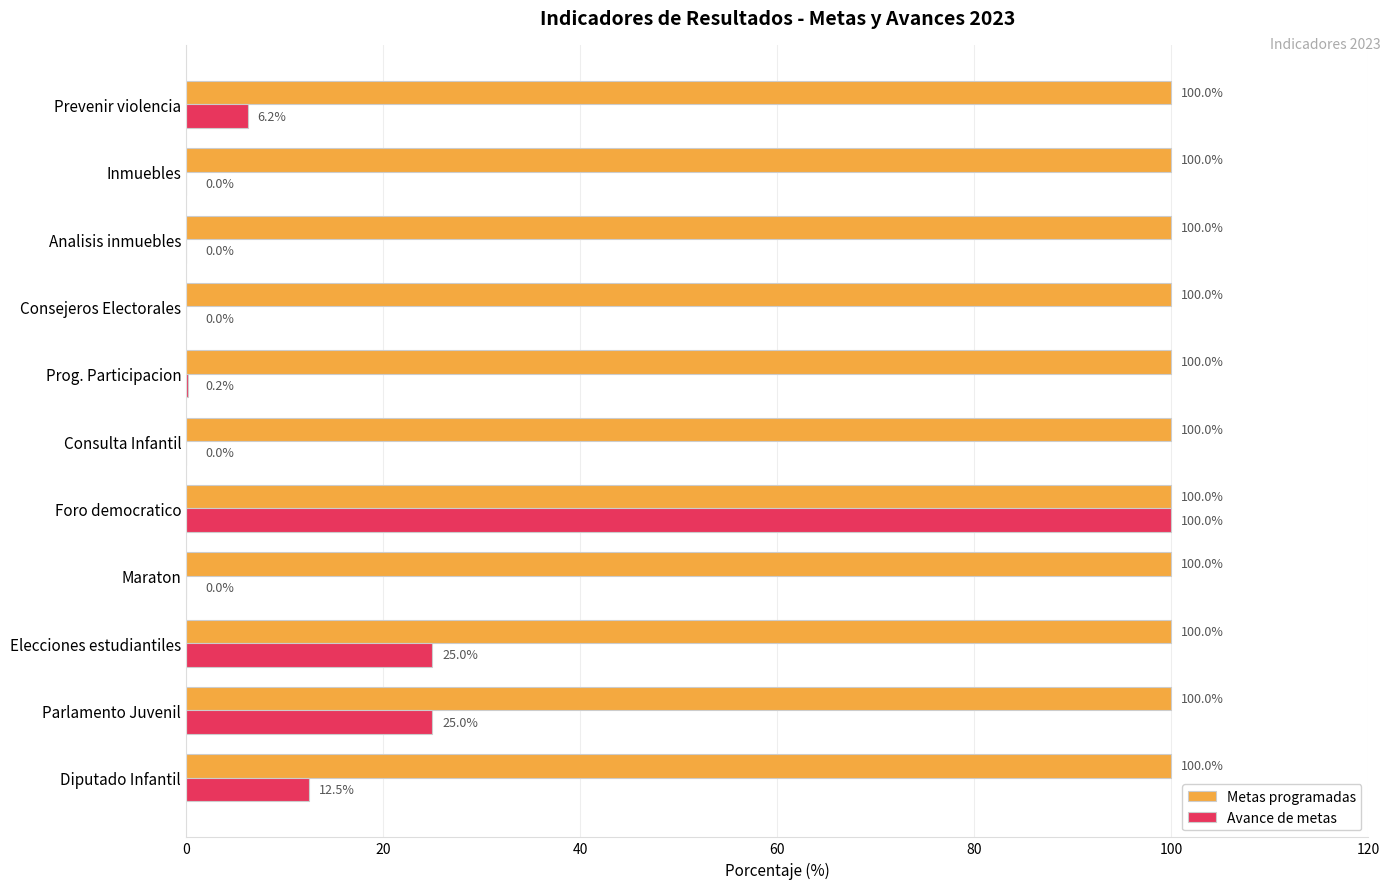

The value of Metas programadas at Prog. Participacion is 100.0. True or false?

True